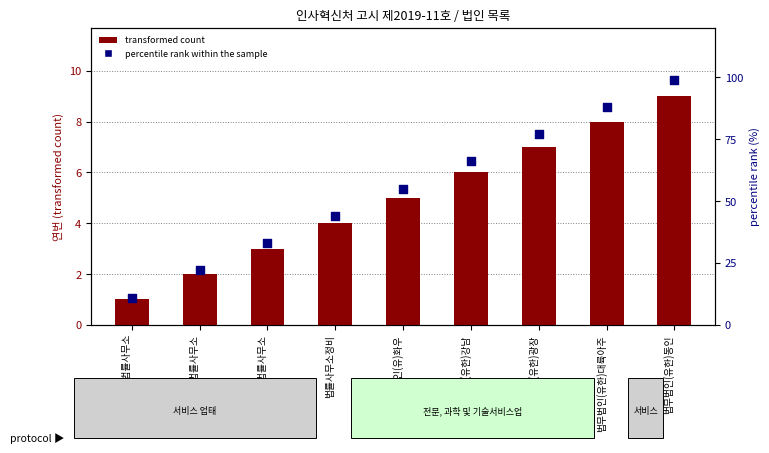

Which series reaches the maximum Y coordinate?

percentile rank within the sample